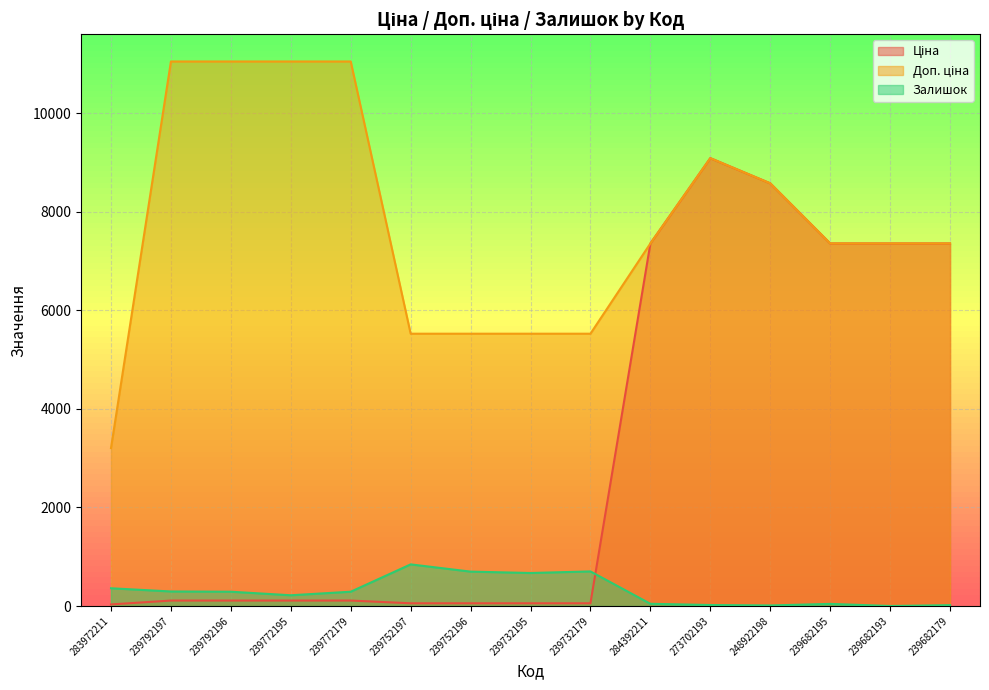

Is the value of Ціна at 273702193 greater than the value of Залишок at 283972211?

Yes